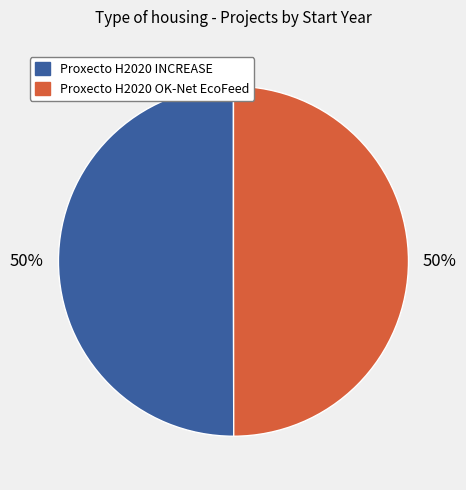

Combined, do Proxecto H2020 INCREASE and Proxecto H2020 OK-Net EcoFeed account for over 50%?

Yes